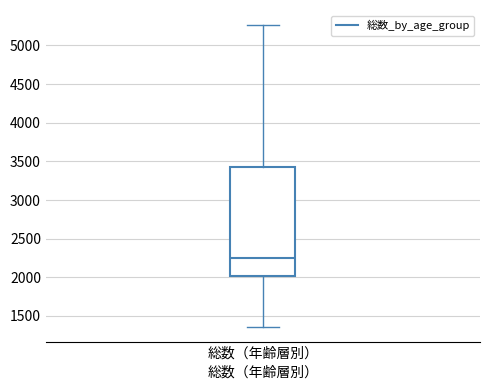

Read this box plot against the y-axis: the position of the median line, the range covered by the box, and the ends of both whiskers. The values are not printed on the chart, so give them approximately, as read against the axis.

median 2250, box 2000 to 3400, whiskers 1350 to 5250